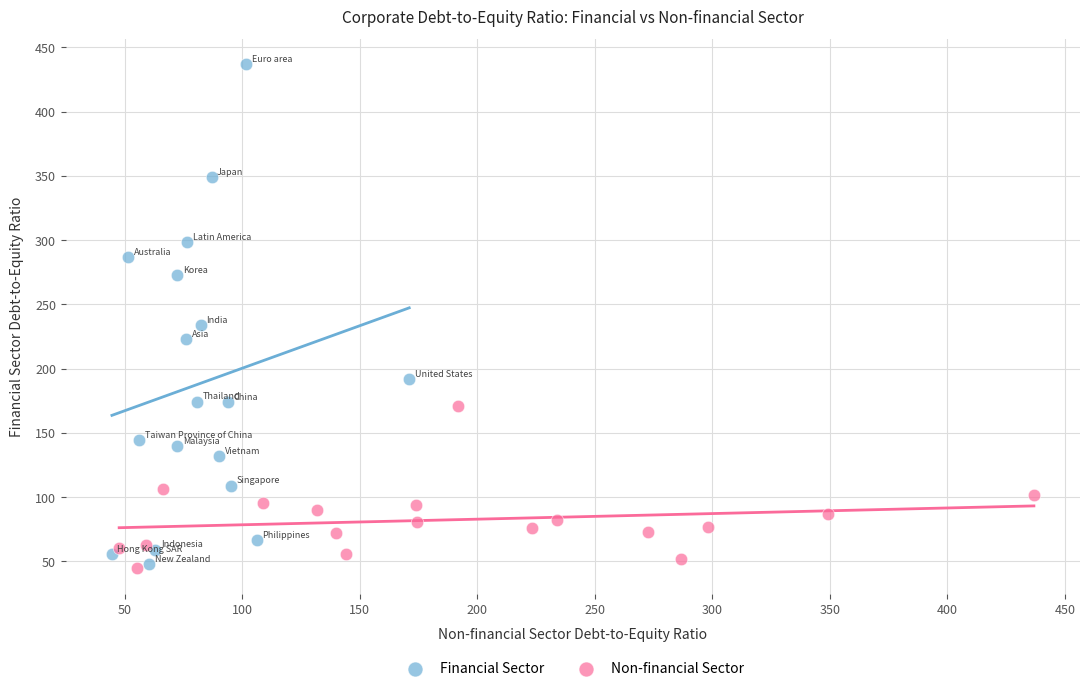

Which series has the widest spread of Y values?

Financial Sector